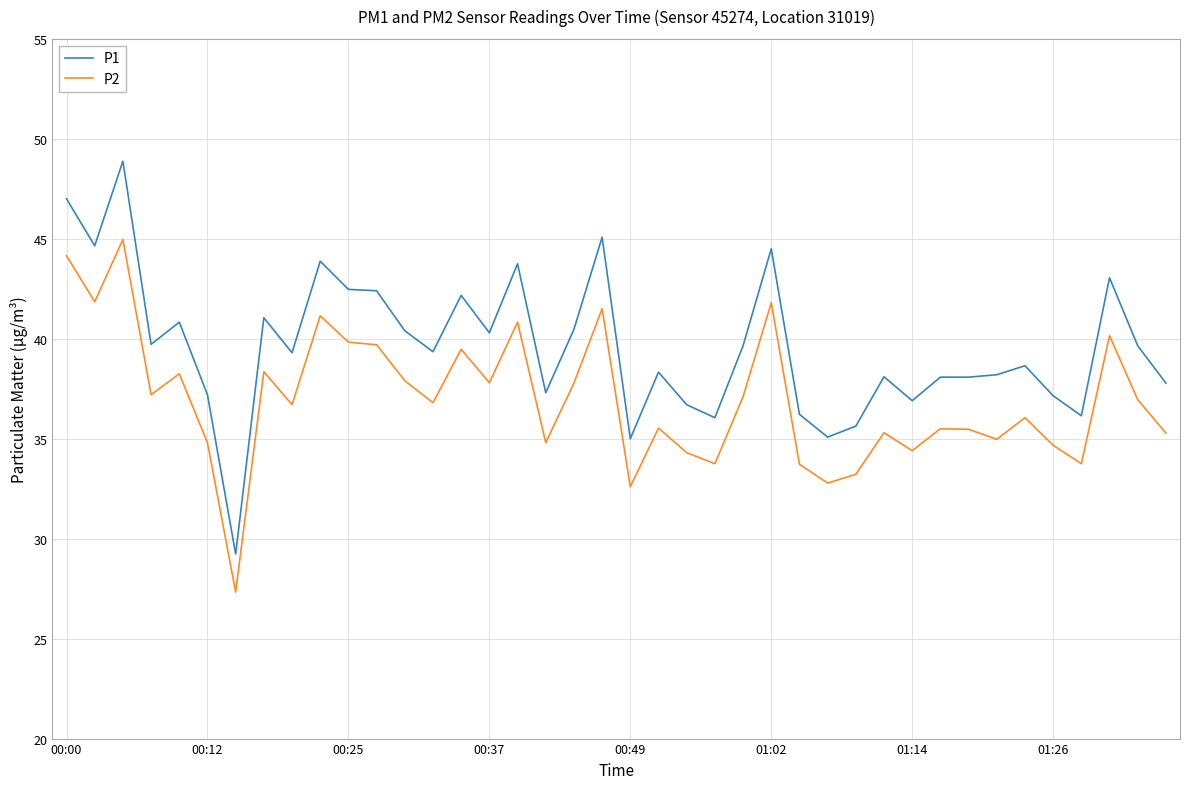

True or false: P1 and P2 intersect in this chart.

False